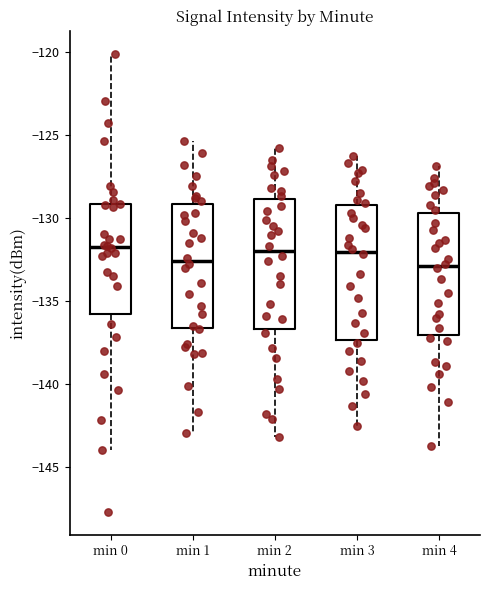

Where is the upper edge of the box for min 0 on the y-axis? The values are not printed on the chart, so give them approximately, as read against the axis.

-129.0